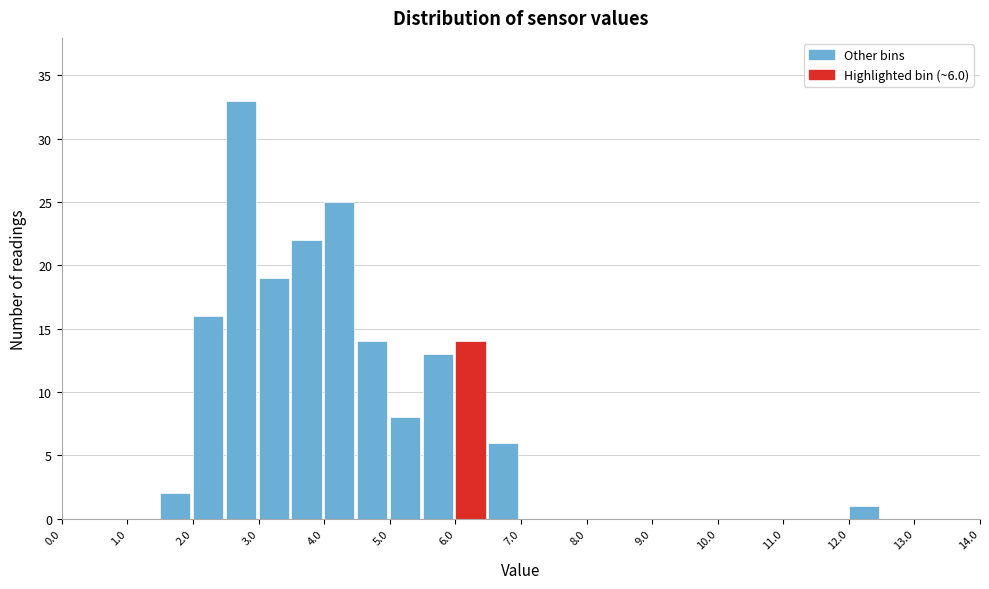

Which range on the x-axis has the tallest bar?

2.5 to 3.0